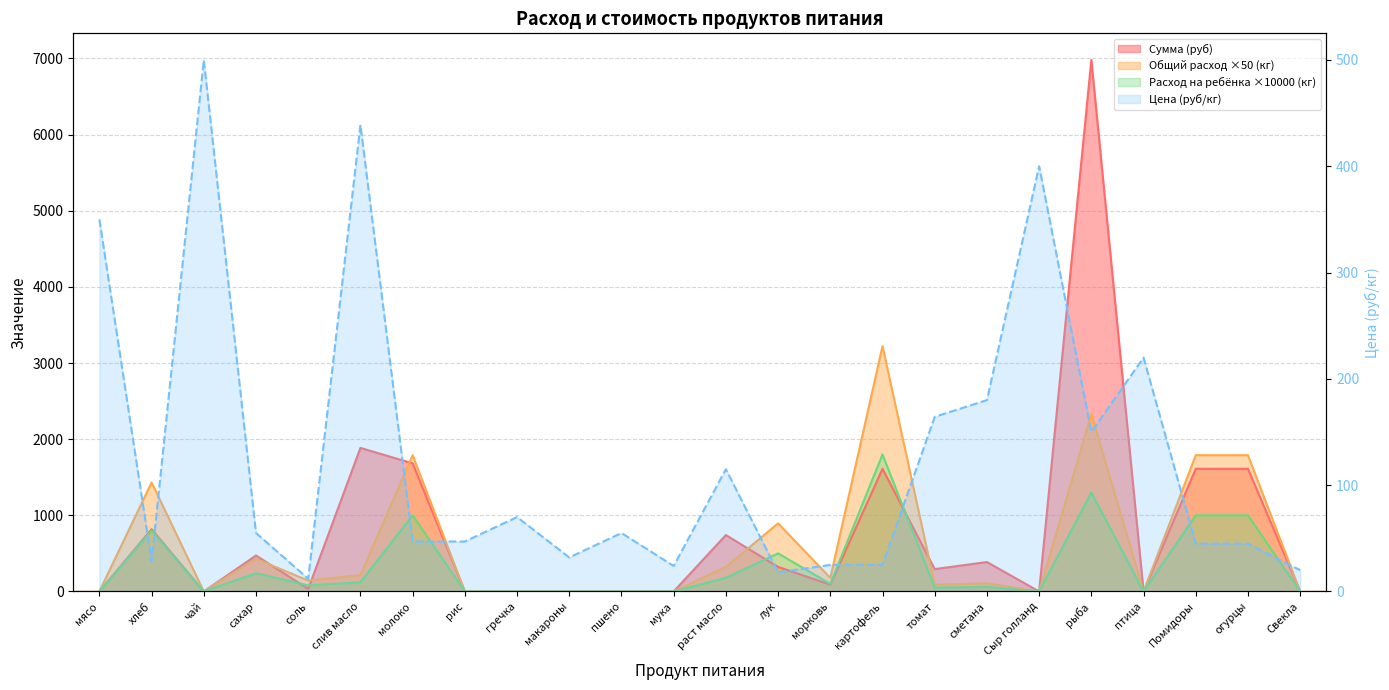

What is the label of the 19th point from the right?

слив масло